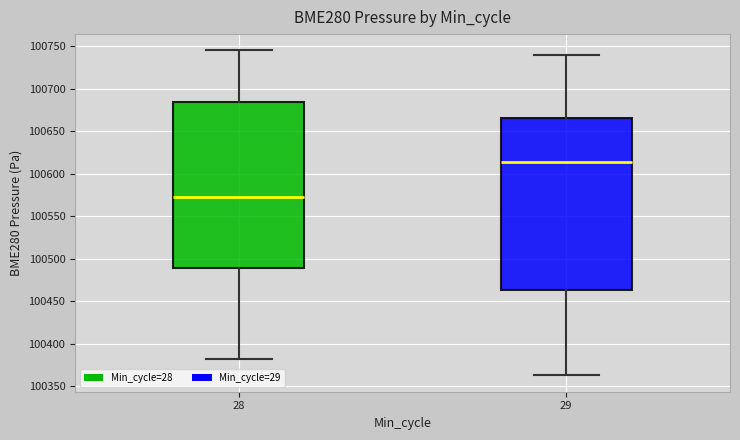

Reading left to right, transcribe this box plot: for each box, give where its median line is, the range the box spans, and where its two whiskers end, as read against the y-axis. The values are not printed on the chart, so give them approximately, as read against the axis.

28: median 100575, box 100490 to 100685, whiskers 100380 to 100745
29: median 100615, box 100465 to 100665, whiskers 100365 to 100740